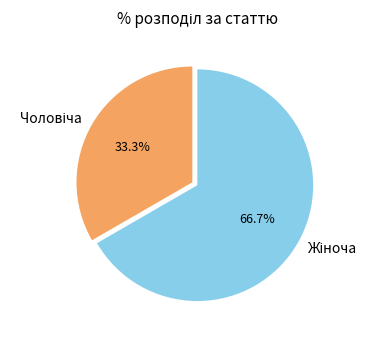

Does any single category account for the majority?

Yes